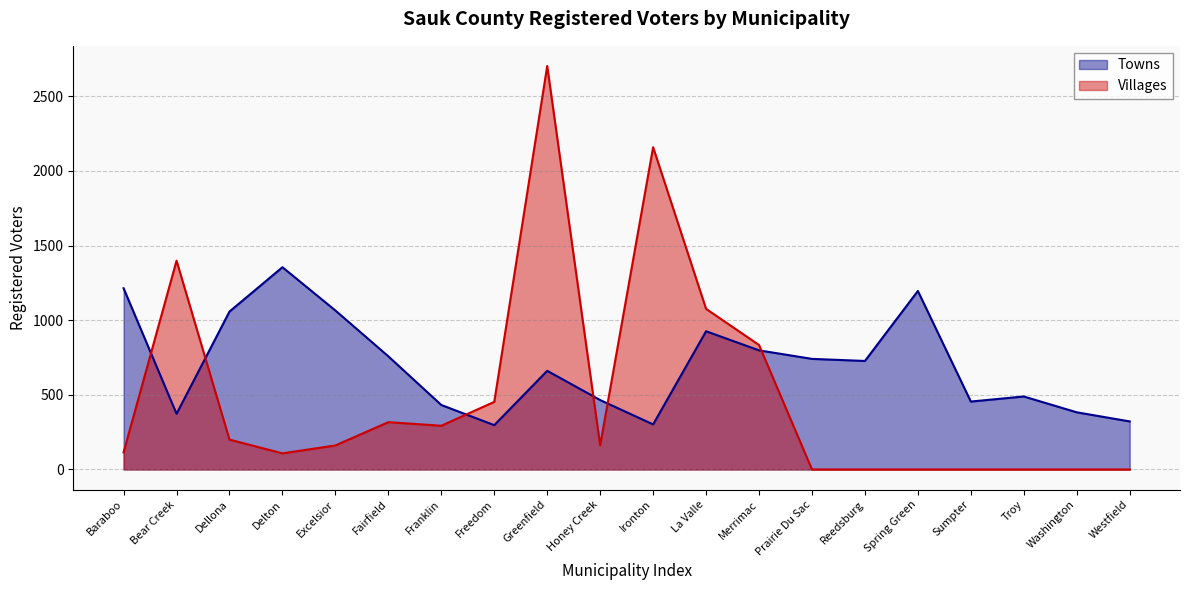

Which series has the largest total across all categories?

Towns